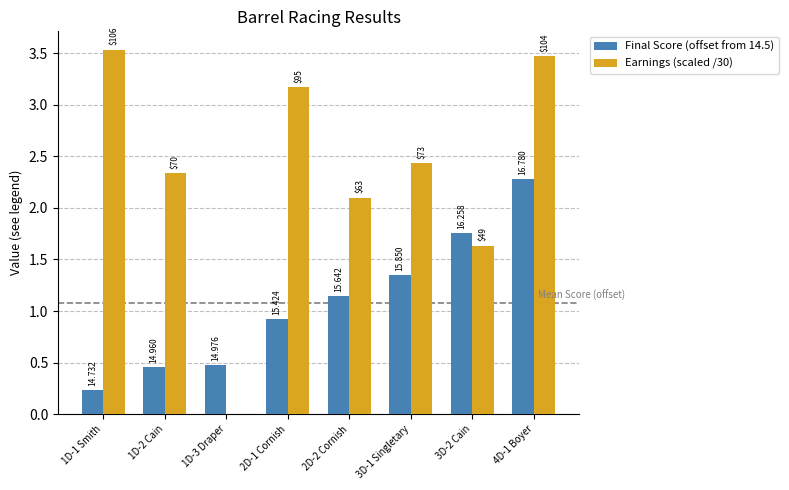

What is the difference between the maximum and second lowest values in the Final Score (offset from 14.5) series?

1.8